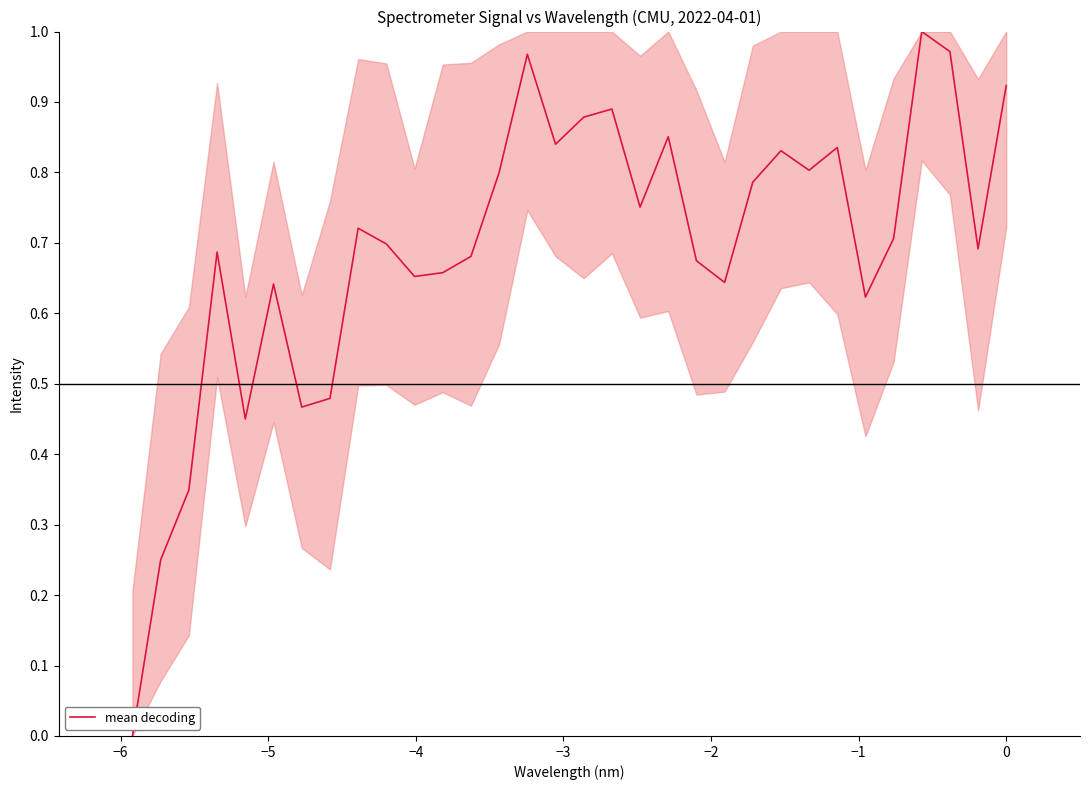

Does the chart have visible grid lines?

No